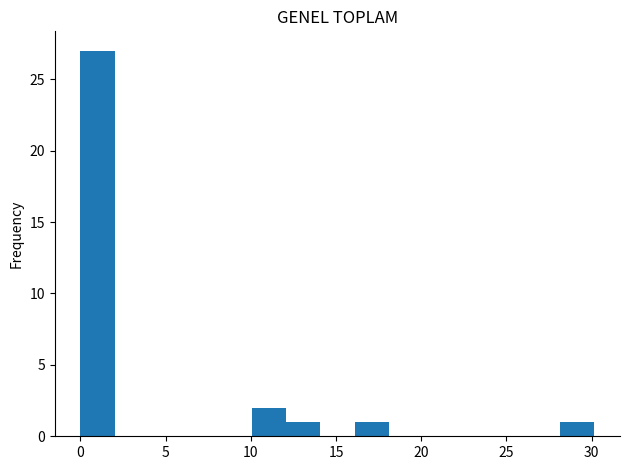

Reading left to right, transcribe this chart: for each bar, give the range it covers on the x-axis and its height. Neither the bar edges nor the heights are printed on the chart, so give them approximately, as read against the axes.

0 to 2: 27
2 to 4: 0
4 to 6: 0
6 to 8: 0
8 to 10: 0
10 to 12: 2
12 to 14: 1
14 to 16: 0
16 to 18: 1
18 to 20: 0
20 to 22: 0
22 to 24: 0
24 to 26: 0
26 to 28: 0
28 to 30: 1